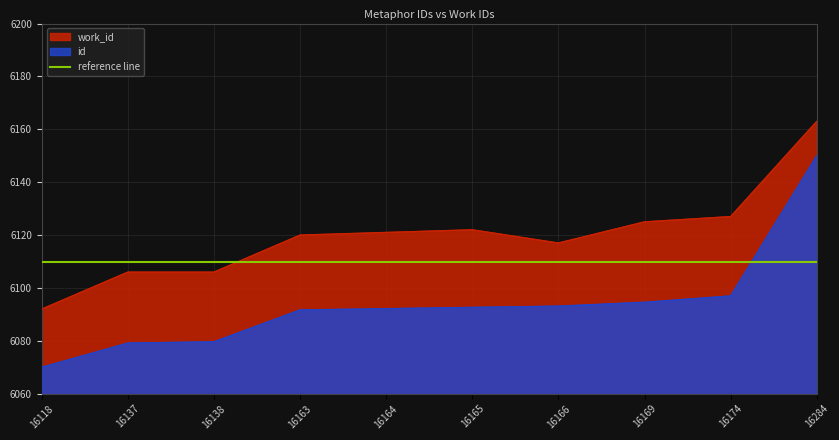

What is the maximum value shown in the chart?

6163.0